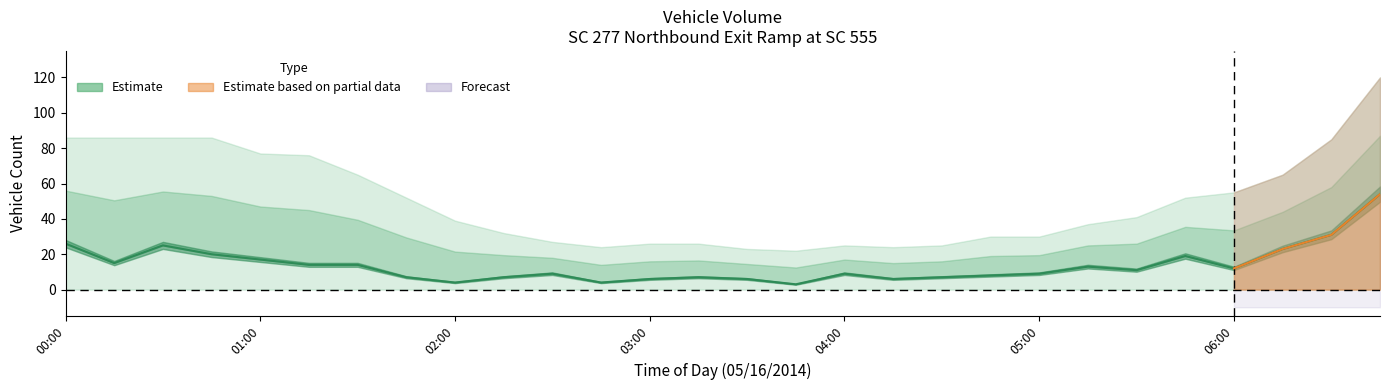

The value at 9 is 4. True or false?

False